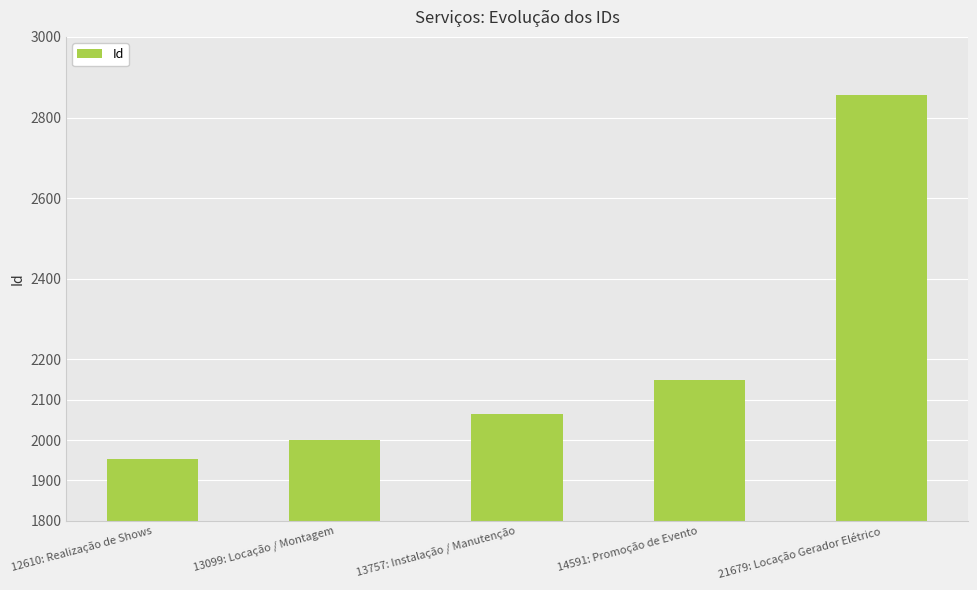

Which has a higher value, 14591: Promoção de Evento or 21679: Locação Gerador Elétrico?

21679: Locação Gerador Elétrico